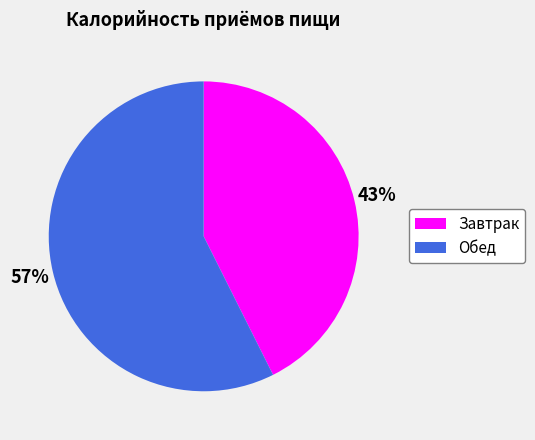

Do Завтрак and Обед together represent more than half of the pie?

Yes